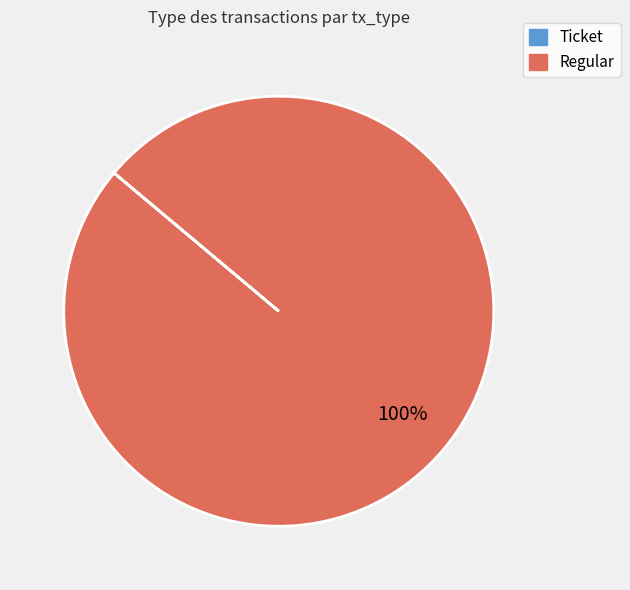

What is the majority slice?

Regular